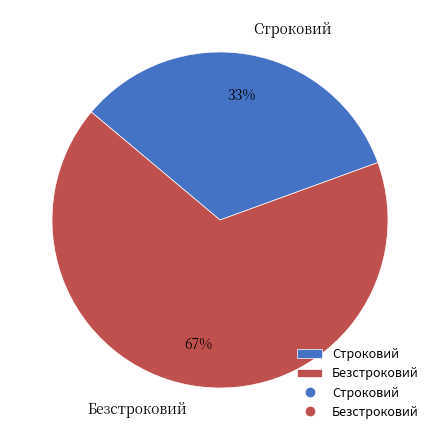

To the nearest percent, what is the average slice percentage?

50%